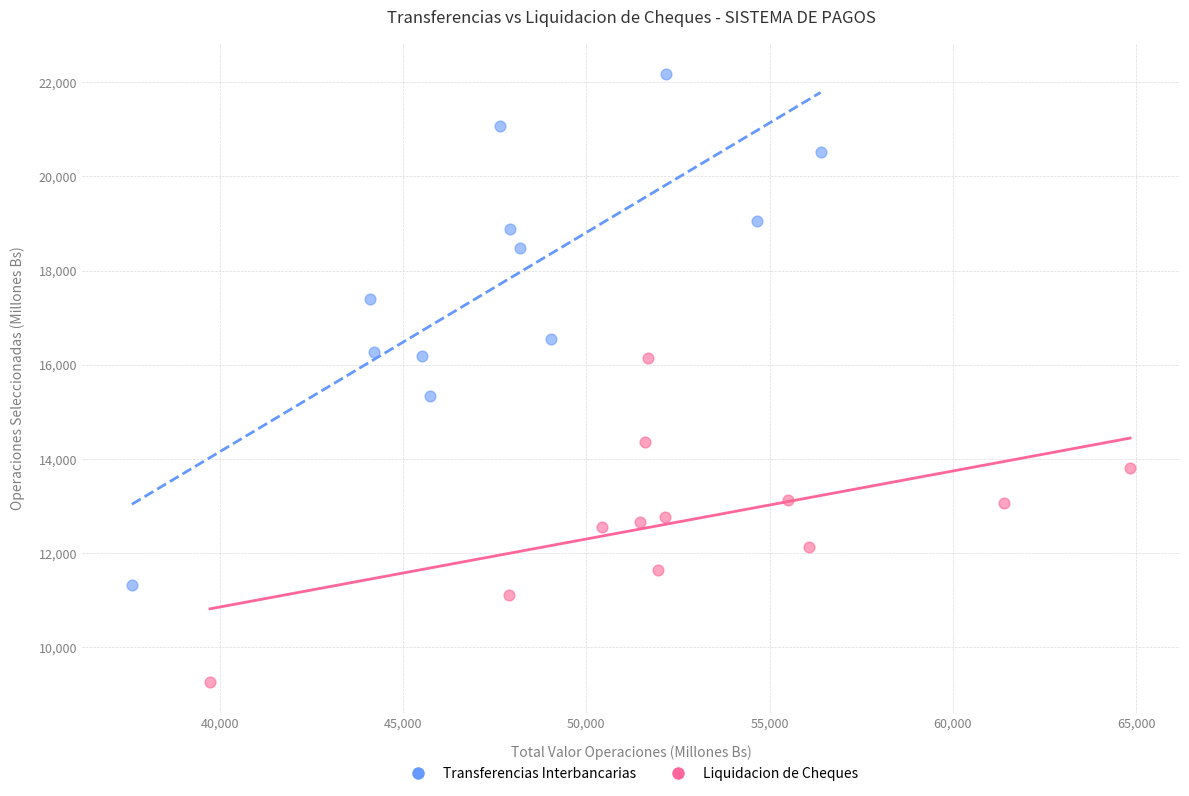

Which series reaches the maximum Y coordinate?

Transferencias Interbancarias